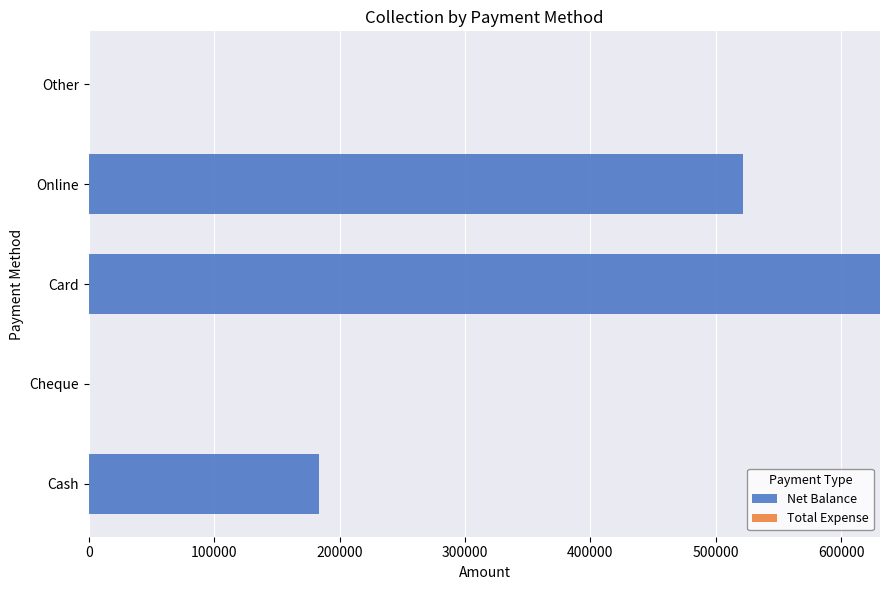

How many series are shown in this chart?

1